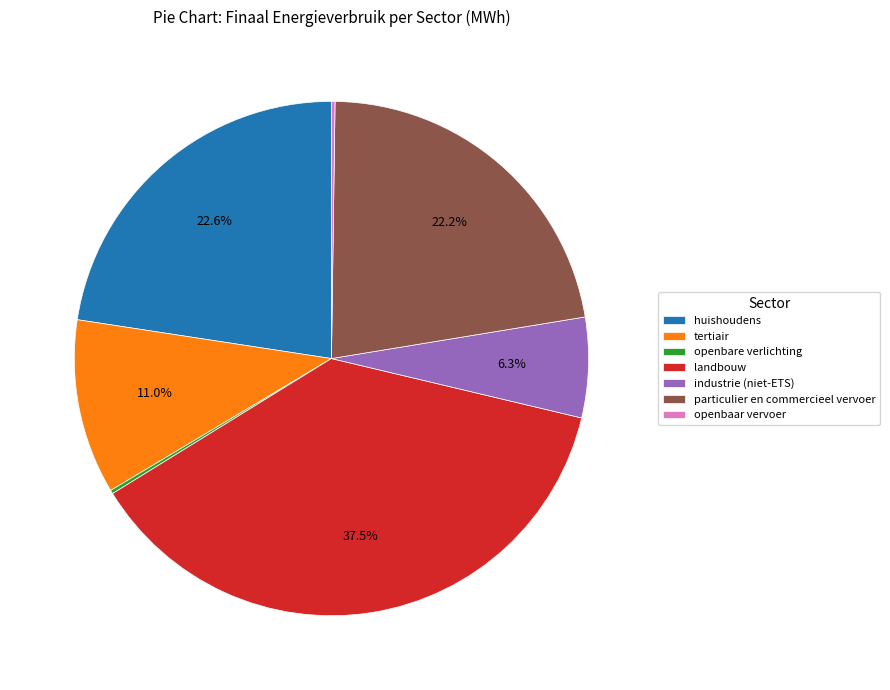

What is the largest slice in the pie chart?

landbouw